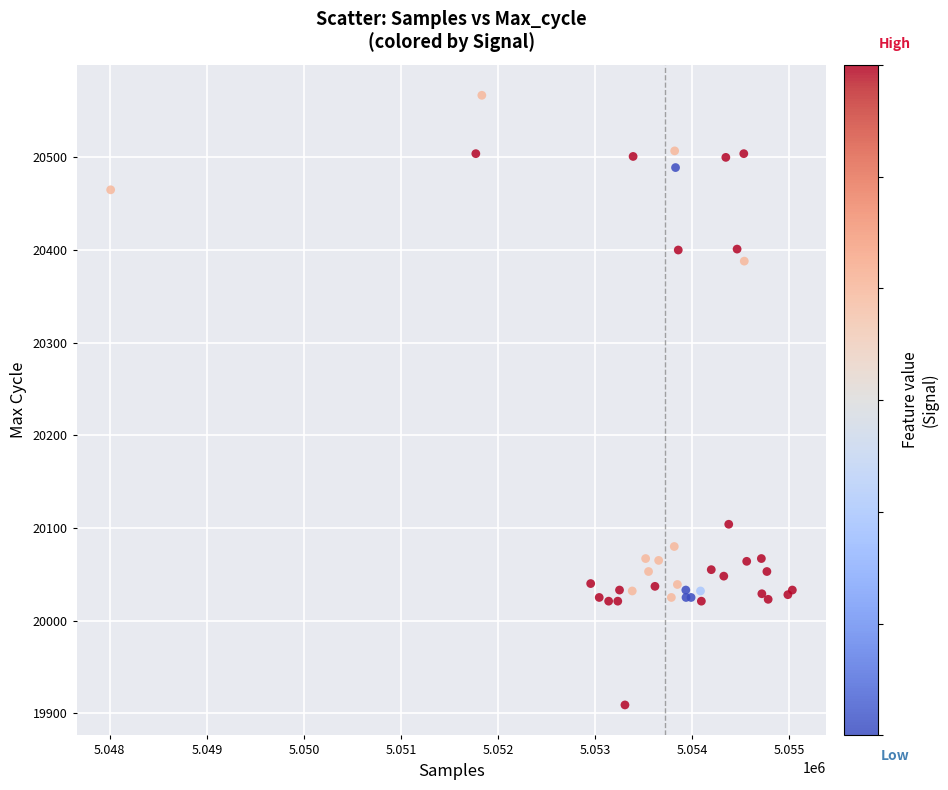

What Y value in the scatter plot is closest to 20238?

20104